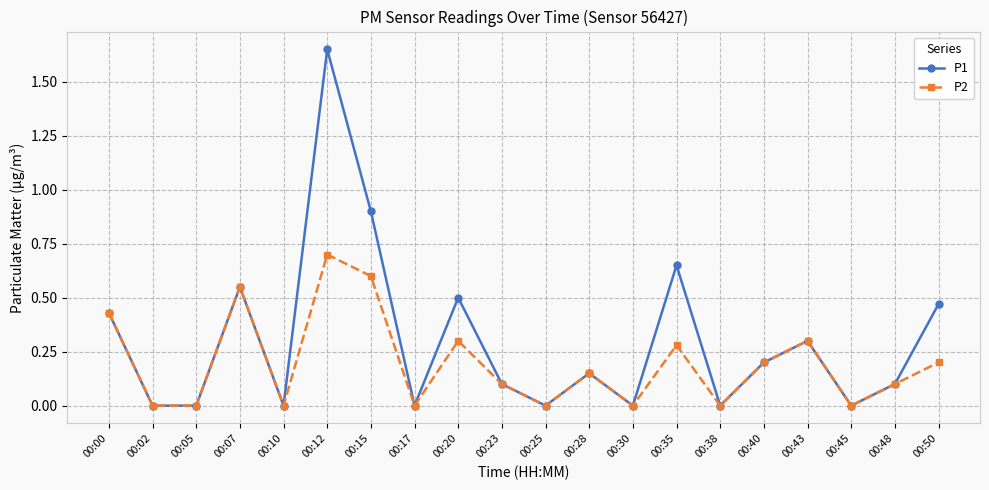

Does the chart display data point markers on the line(s)?

Yes